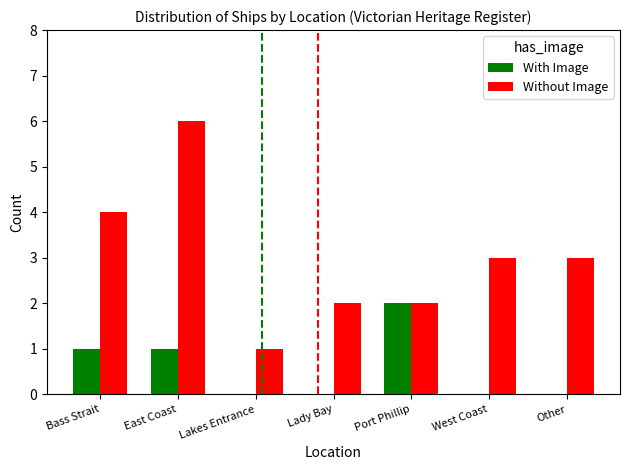

Count the With Image values in the range 0 to 1.

6